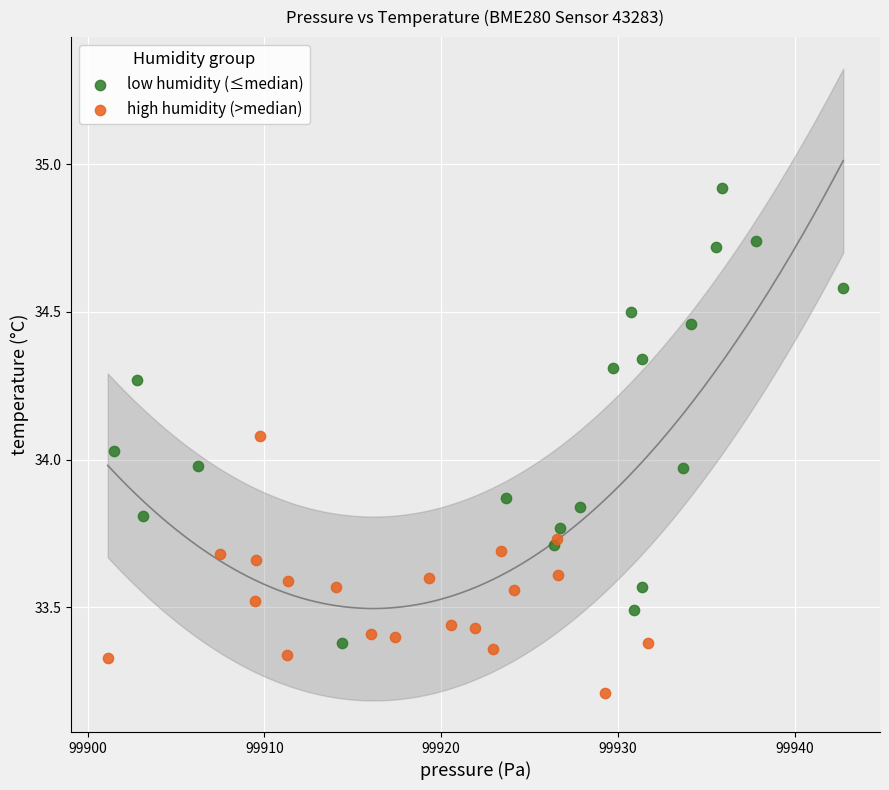

Which series reaches the maximum Y coordinate?

low humidity (≤median)